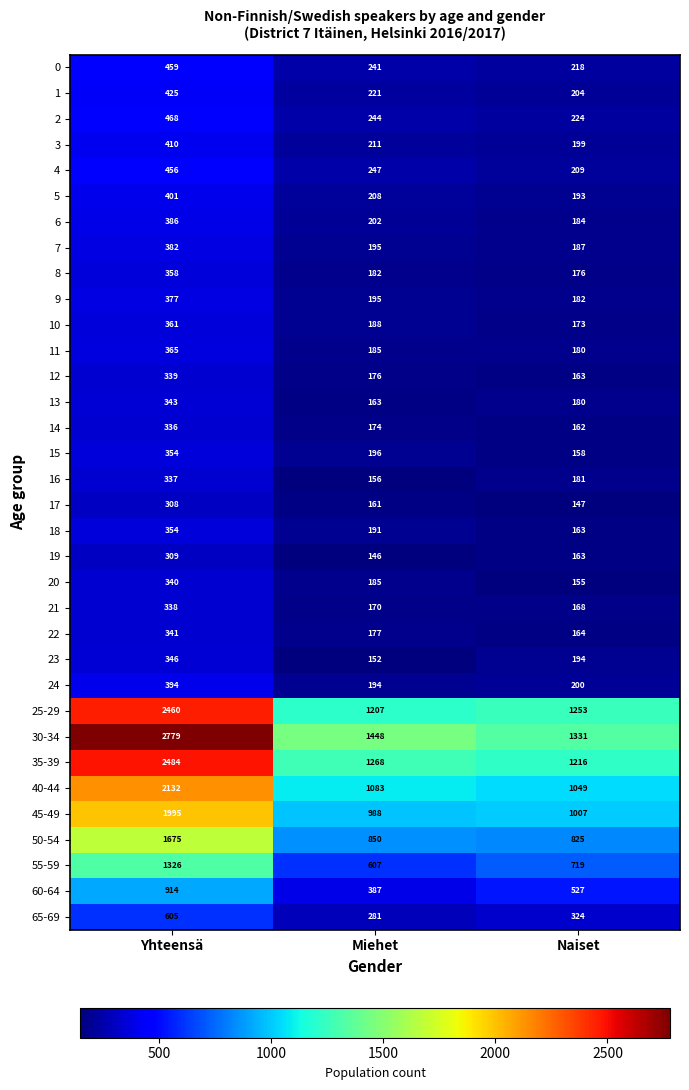

The value of 20 at Miehet is 83. True or false?

False